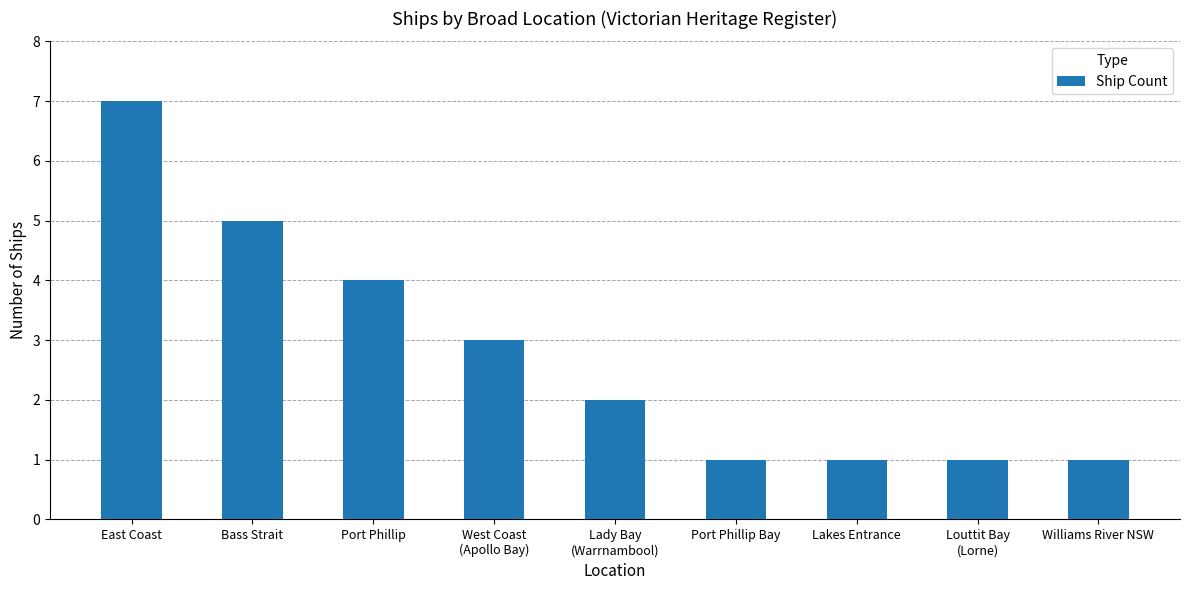

How many values are below 2?

4